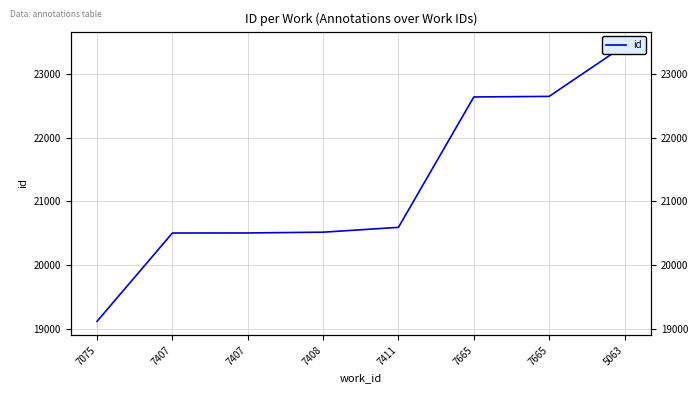

List the labels in order of value, largest first.

5063, 7665, 7665, 7411, 7408, 7407, 7407, 7075